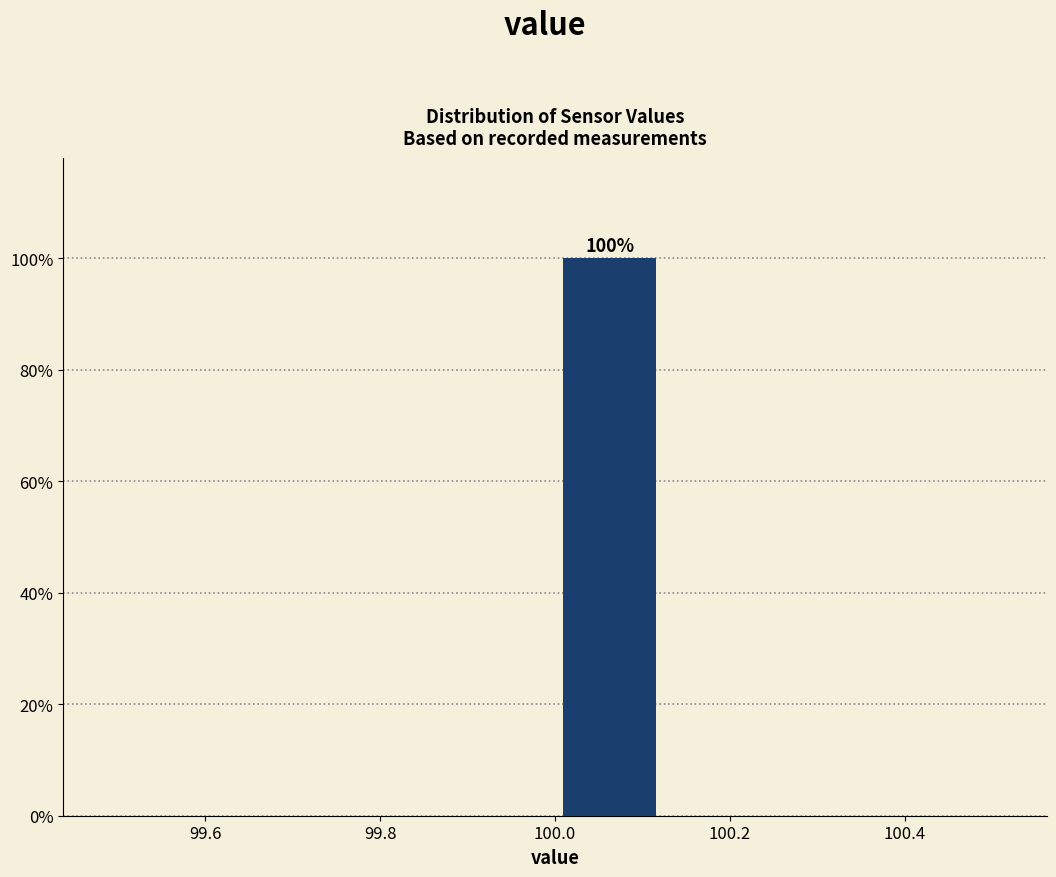

Which range on the x-axis has the tallest bar?

100.000 to 100.125